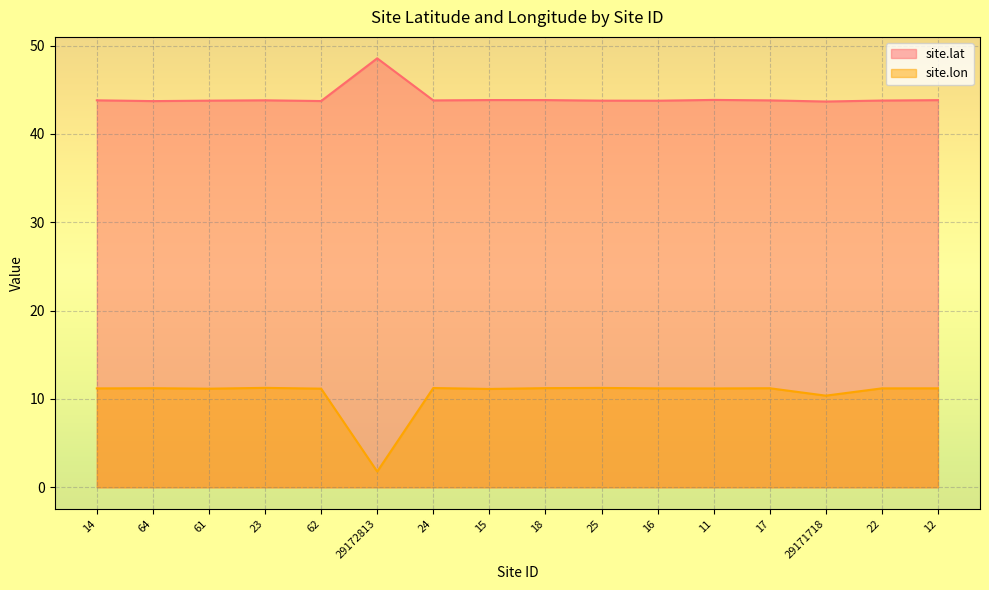

Does the chart display data point markers on the line(s)?

No